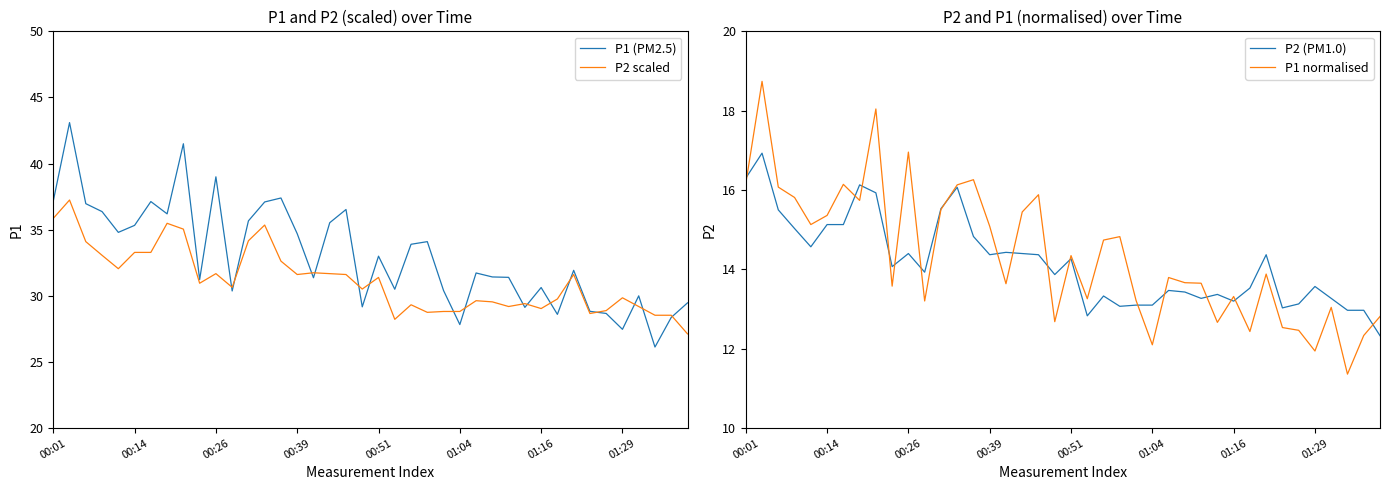

True or false: P2 scaled has a value of 29.4 at 29.

True